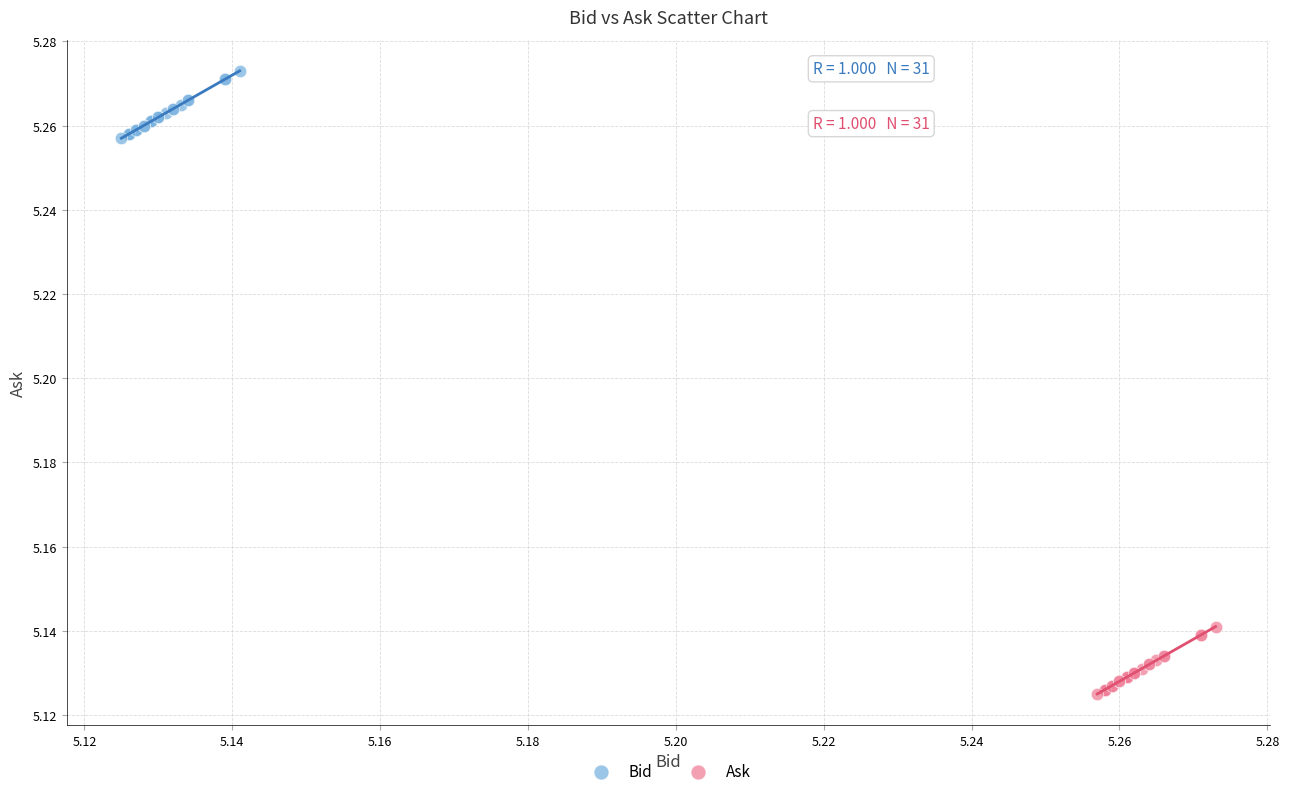

Which series reaches the minimum Y coordinate?

Ask